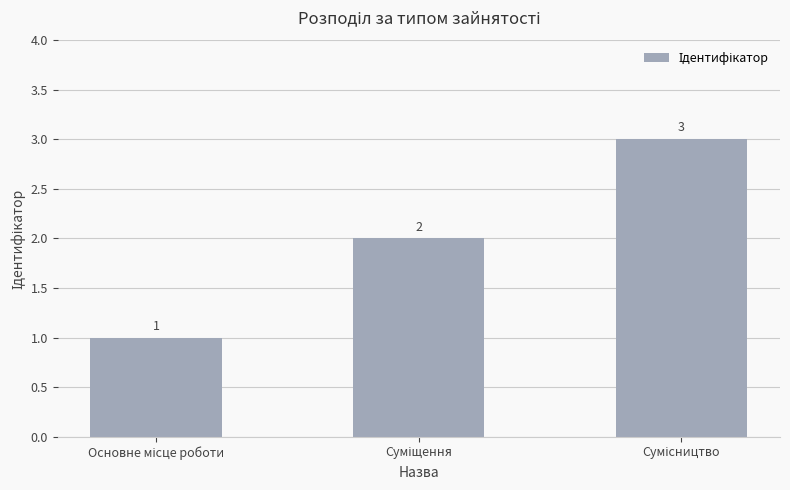

Reading left to right, list all the values displayed in this chart.

1	2	3